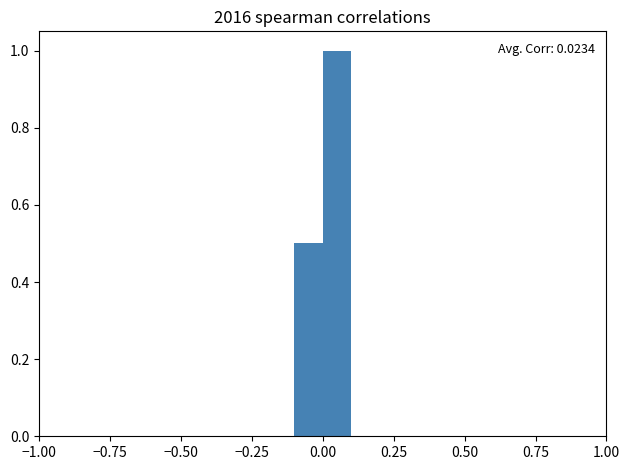

Around what value on the x-axis is the tallest bar? Give the approximate position of its centre, as read against the axis.

0.05